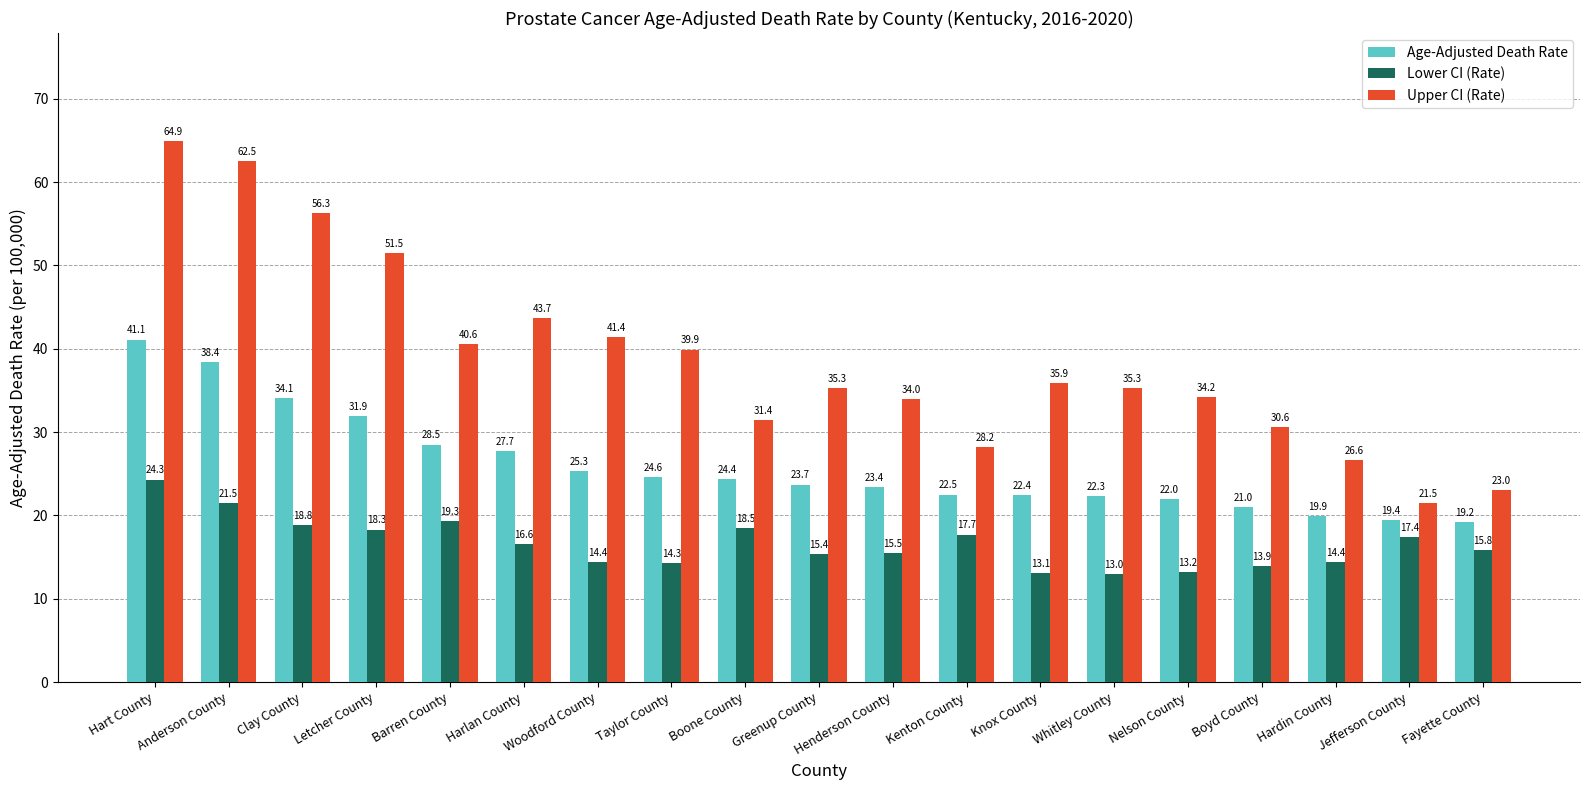

The Lower CI (Rate) series shows 18.3 at Letcher County. True or false?

True